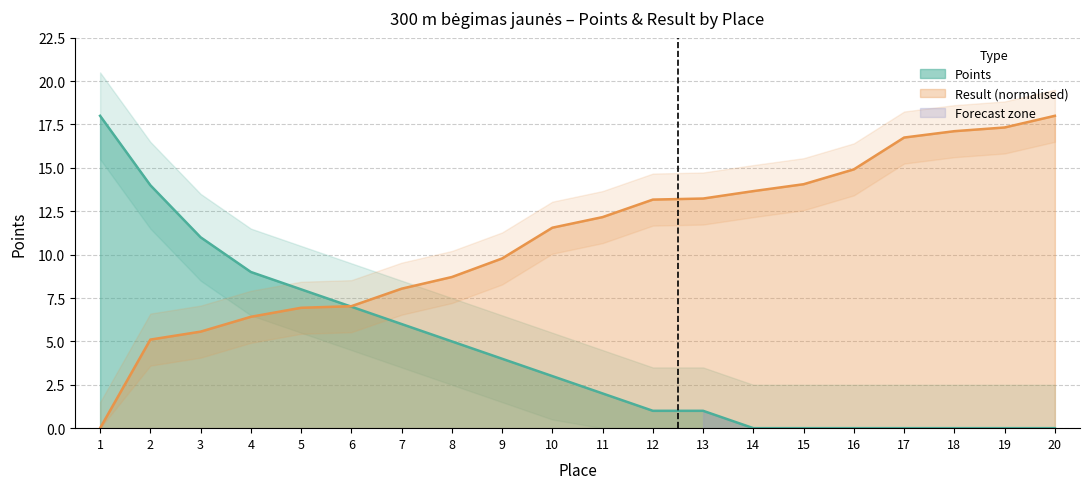

Which series has the largest total across all categories?

Result (s)